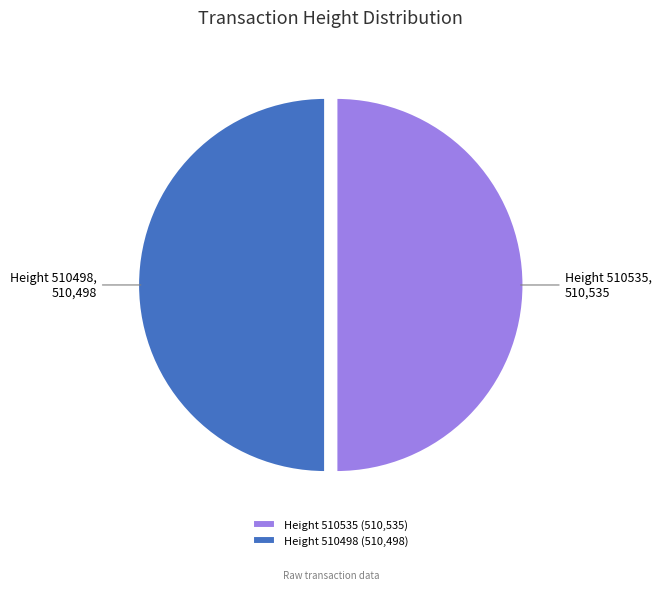

Is it true that Height 510498 (510,498) is 50% of the pie?

True